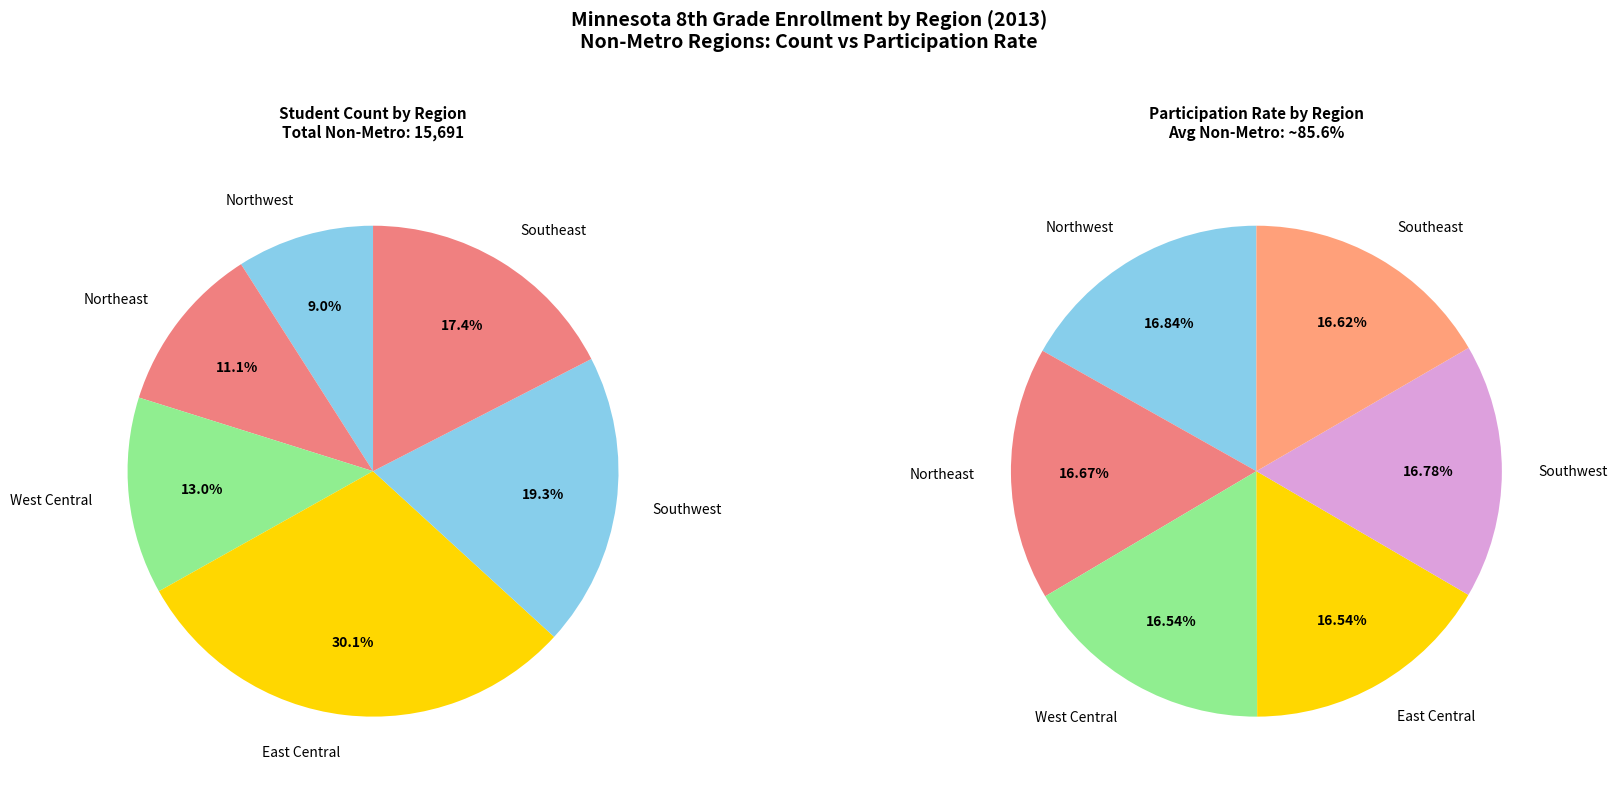

Does any single category account for the majority?

No